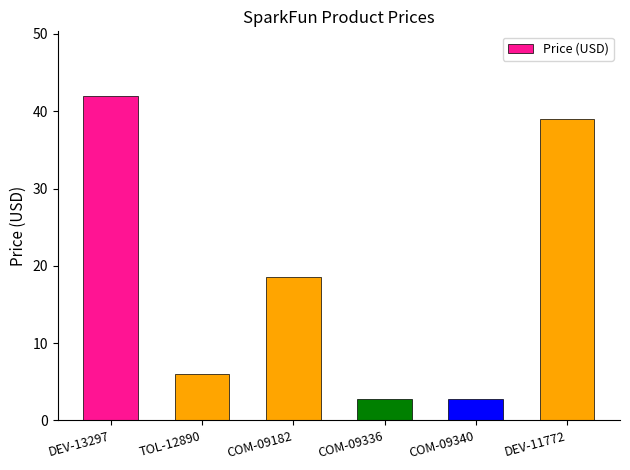

What is the average value?

18.5